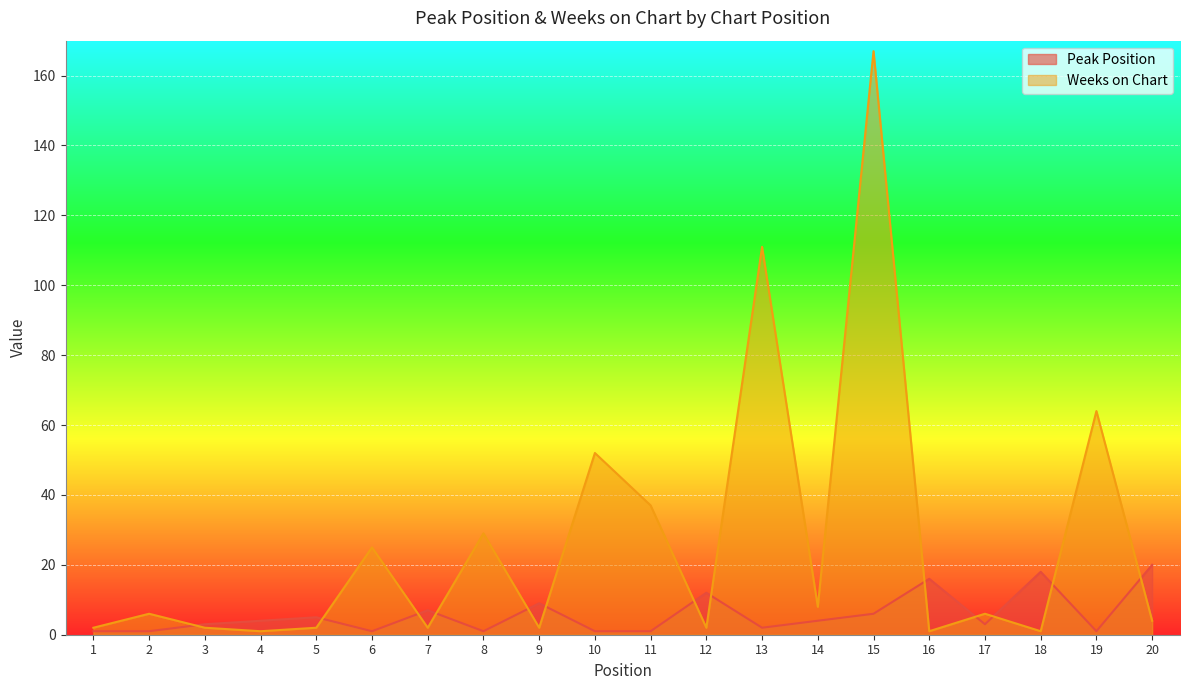

Where do Weeks on Chart and Peak Position first cross each other?

2 and 3